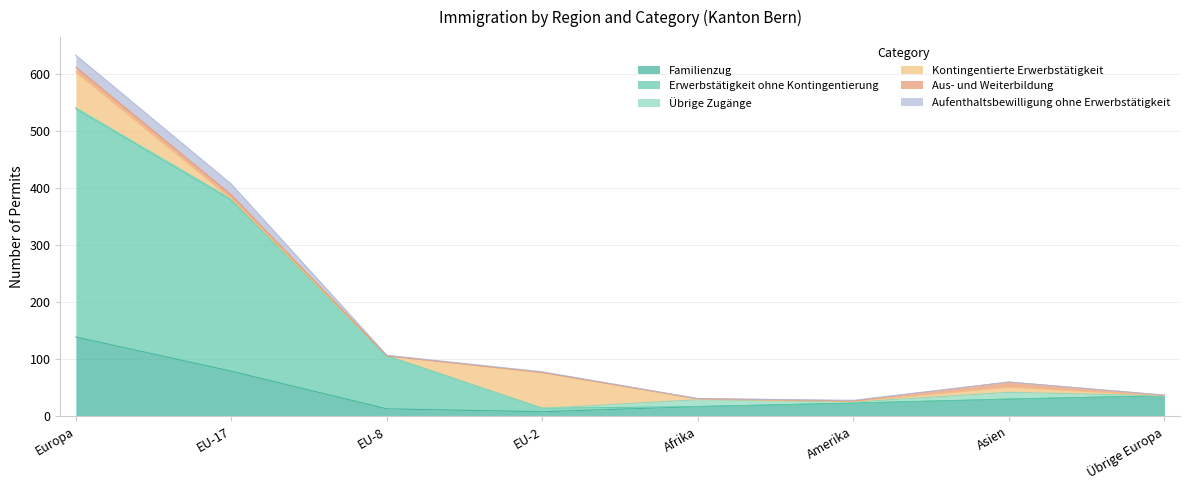

At which label is Übrige Zugänge closest to 6?

Europa